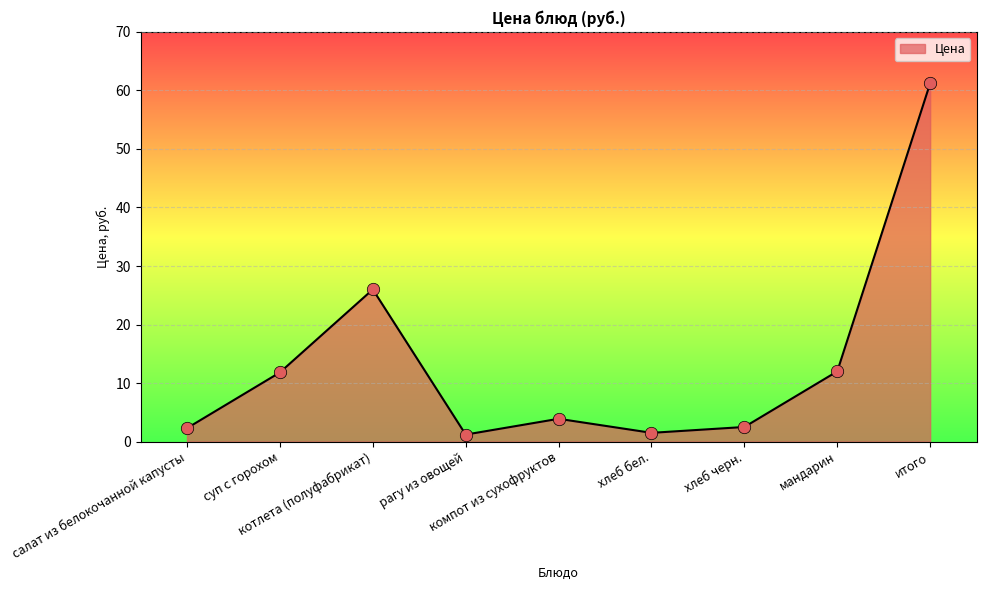

What is the change in value from рагу из овощей to хлеб черн.?

+1.3